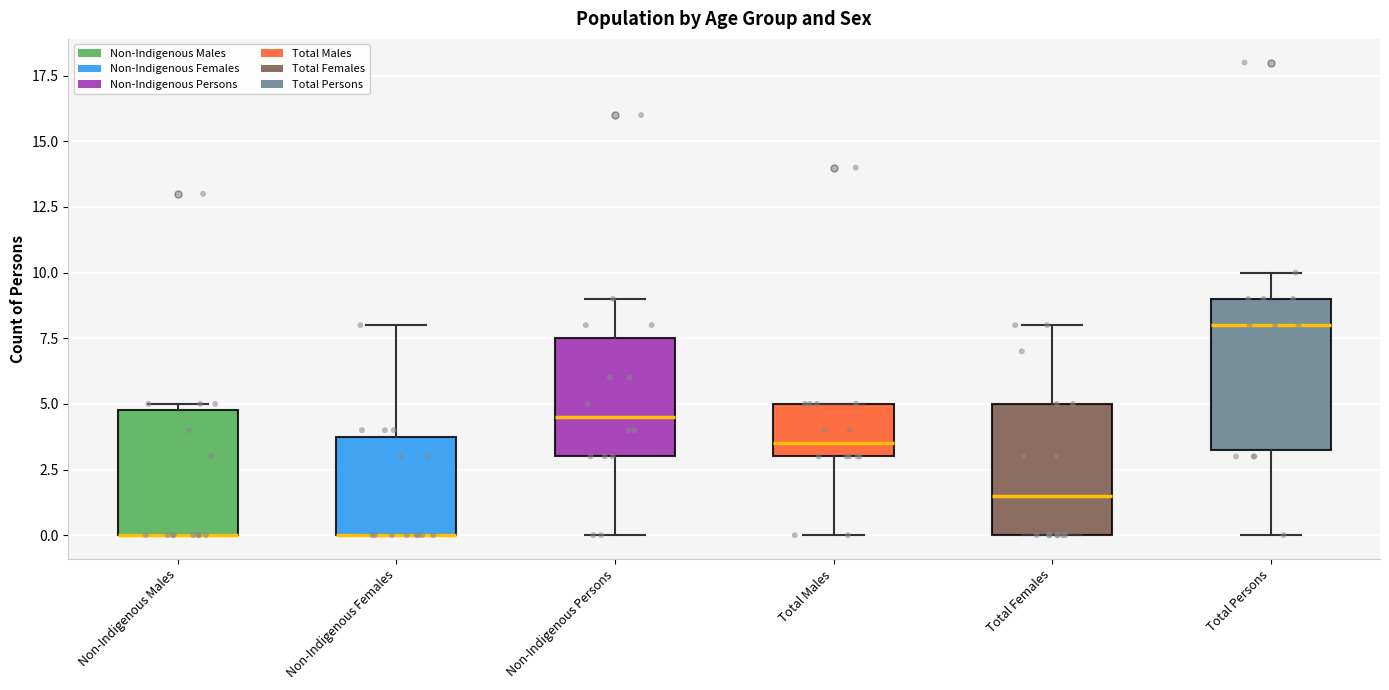

Reading left to right, transcribe this box plot: for each box, give where its median line is, the range the box spans, and where its two whiskers end, as read against the y-axis. The values are not printed on the chart, so give them approximately, as read against the axis.

Non-Indigenous Males: median 0.0 (drawn on the box's lower edge), box 0.0 to 5.0, whiskers 0.0 to 5.0 (just above the box's upper edge)
Non-Indigenous Females: median 0.0 (drawn on the box's lower edge), box 0.0 to 4.0, whiskers 0.0 to 8.0
Non-Indigenous Persons: median 4.5, box 3.0 to 7.5, whiskers 0.0 to 9.0
Total Males: median 3.5, box 3.0 to 5.0, whiskers 0.0 to 5.0
Total Females: median 1.5, box 0.0 to 5.0, whiskers 0.0 to 8.0
Total Persons: median 8.0, box 3.5 to 9.0, whiskers 0.0 to 10.0